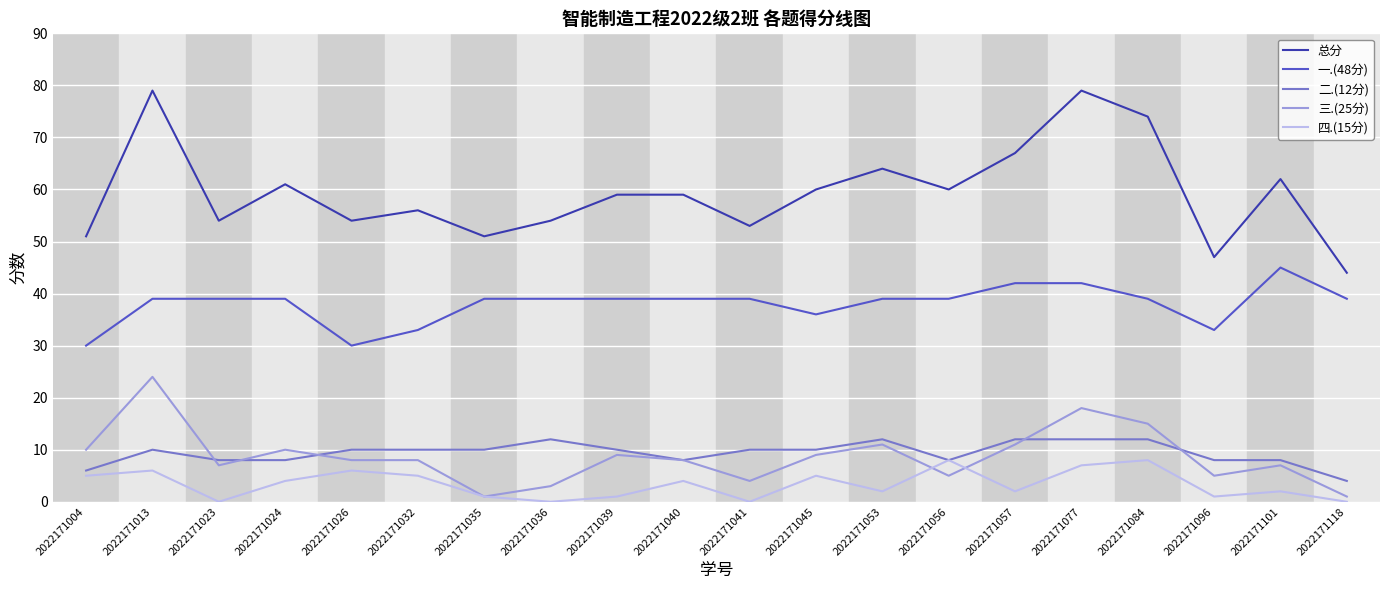

What is the approximate value of 一.(48分) at 2022171077?

42